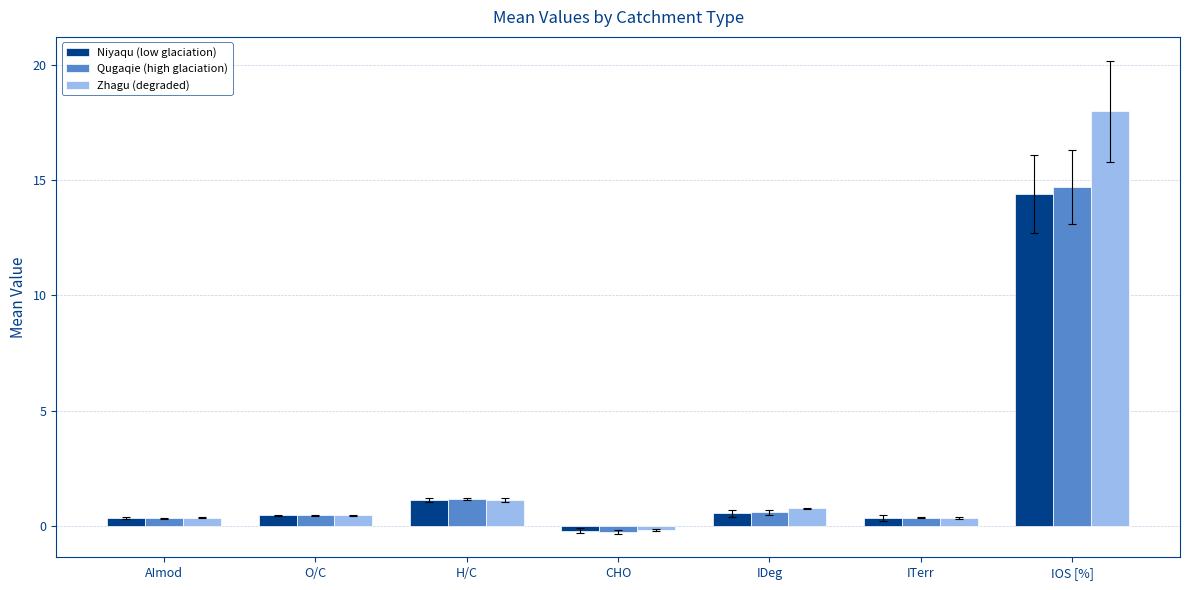

The Qugaqie (high glaciation) series shows 1.2 at H/C. True or false?

True